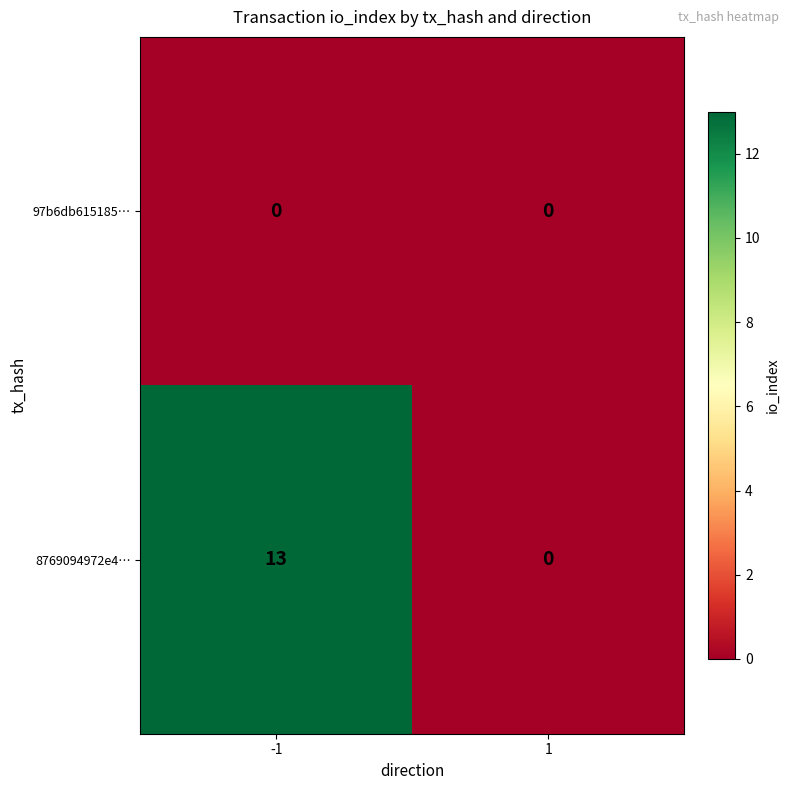

What is the sum of the 8769094972e4… values at -1 and 1?

13